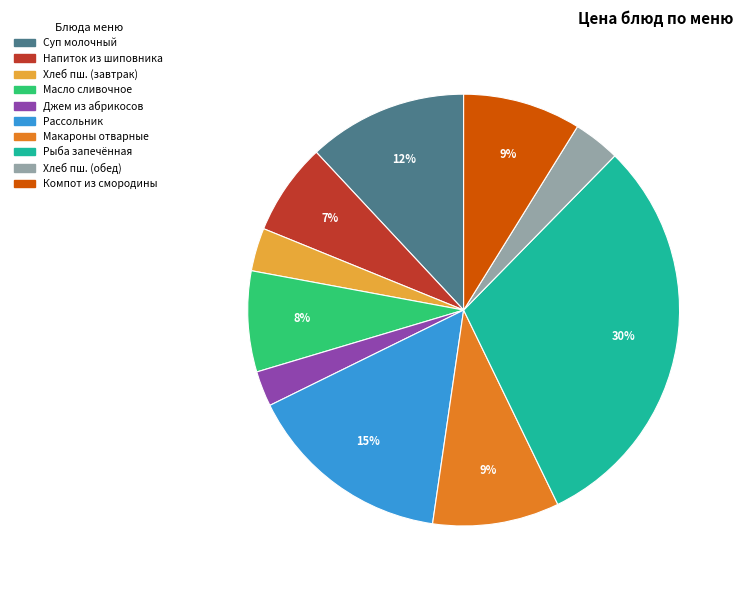

Is there a majority slice in this chart?

No